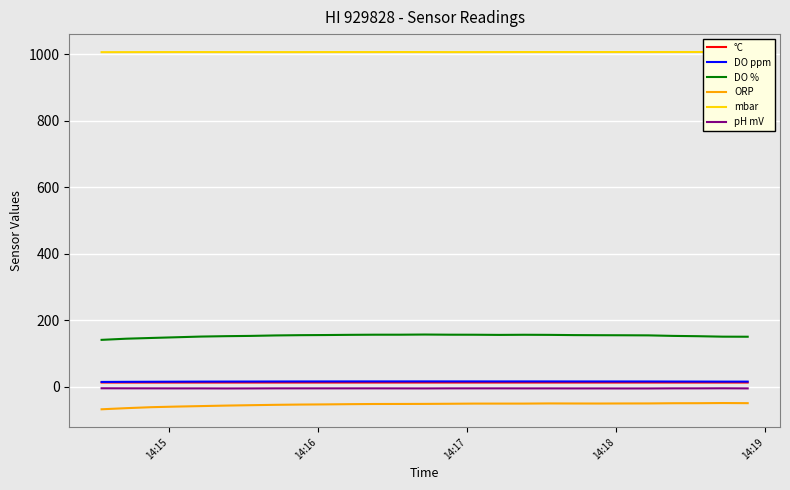

What is the difference between the second highest and minimum values in the pH mV series?

0.5